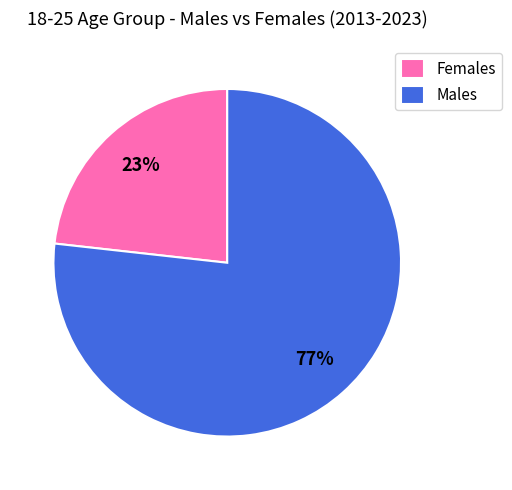

Is there any slice that represents more than half of the pie?

Yes